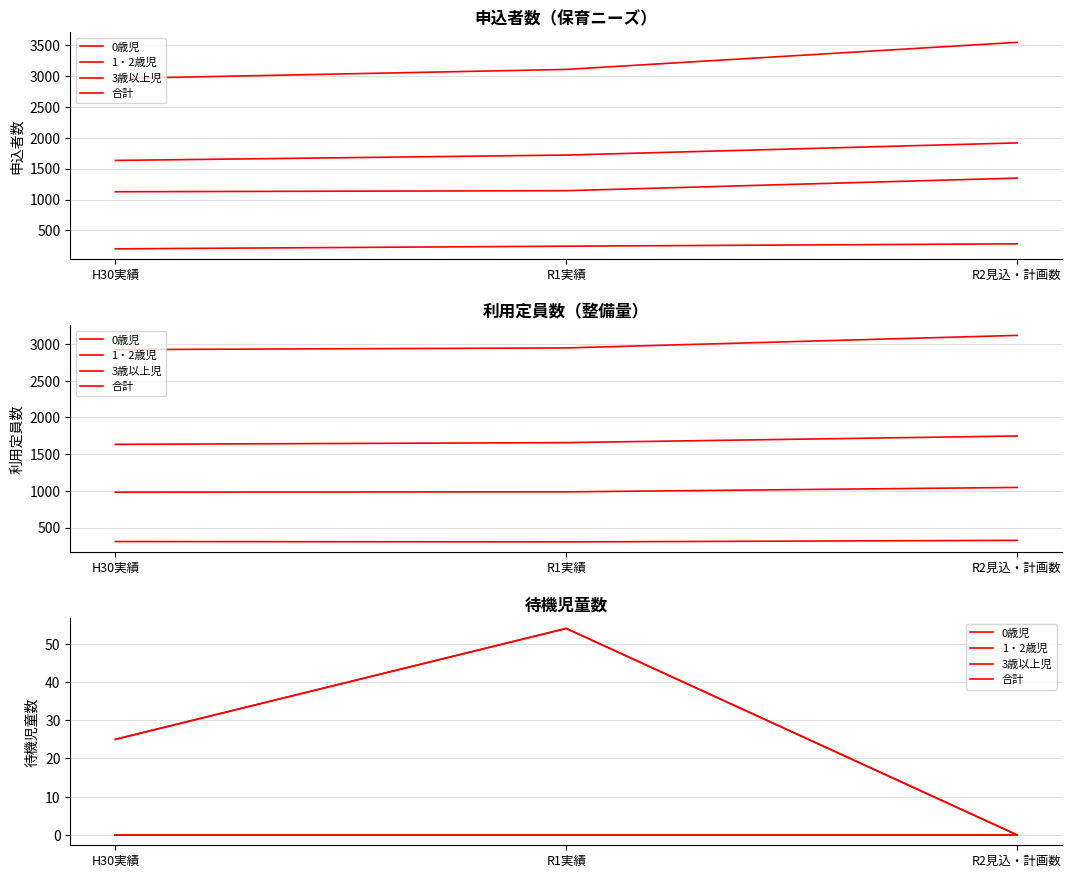

Which label corresponds to the largest value in the chart?

R1実績